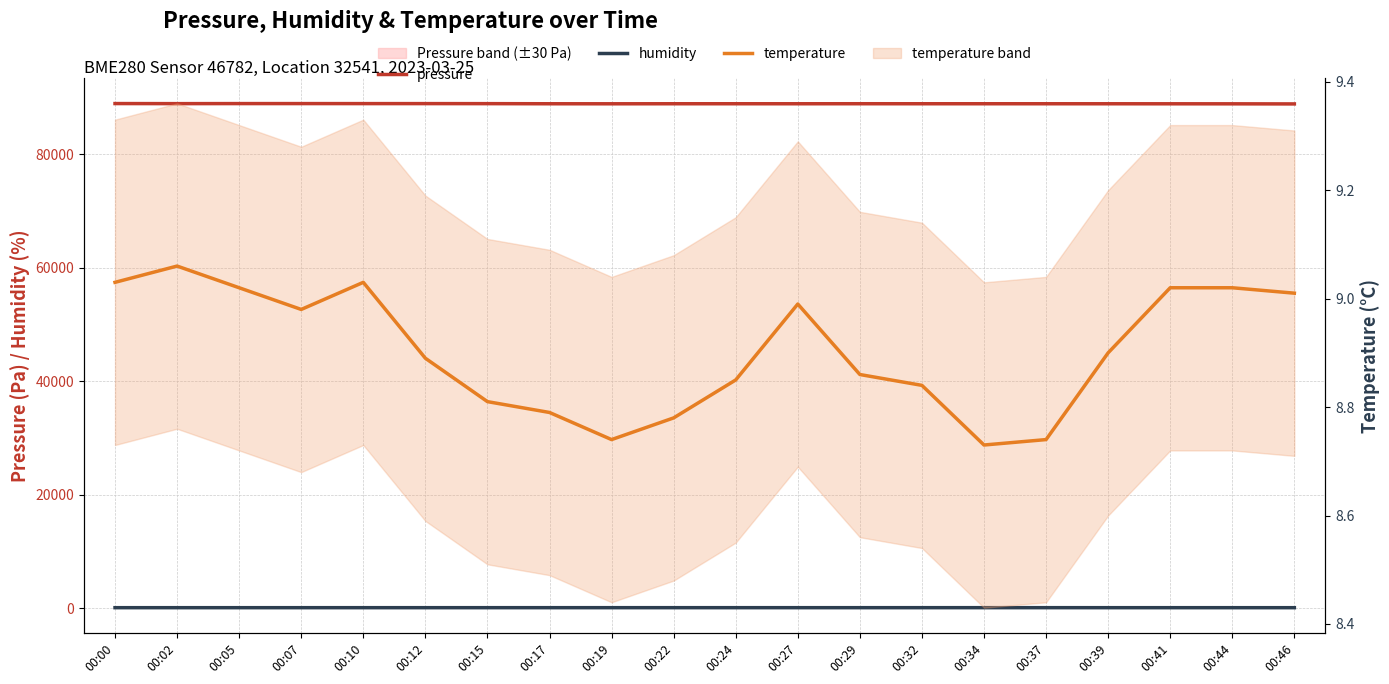

In pressure, how many points are lower than both neighbors (excluding endpoints)?

4